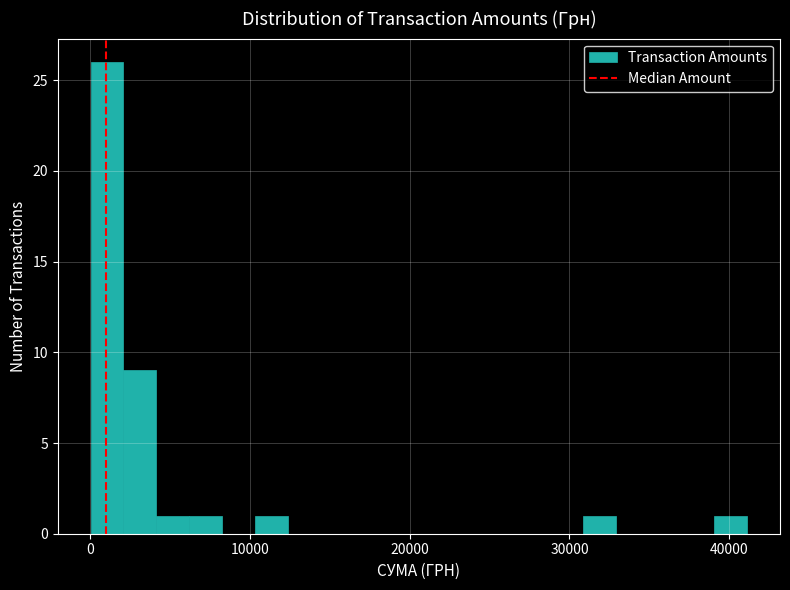

Read against the x-axis, roughly where is the centre of the tallest bar?

1000